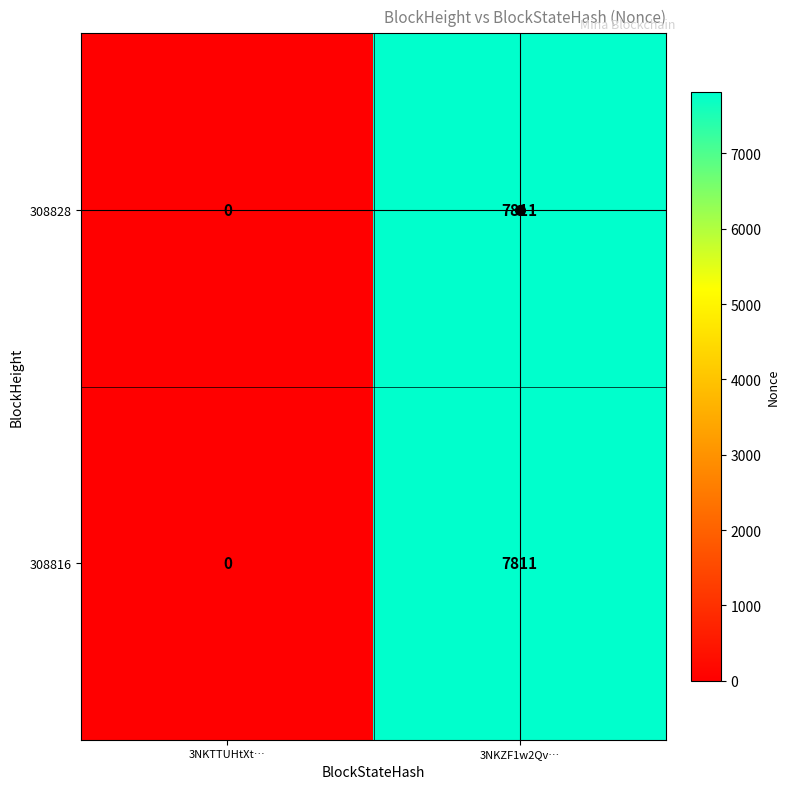

The 308828 series shows 5042 at 3NKZF1w2Qv…. True or false?

False